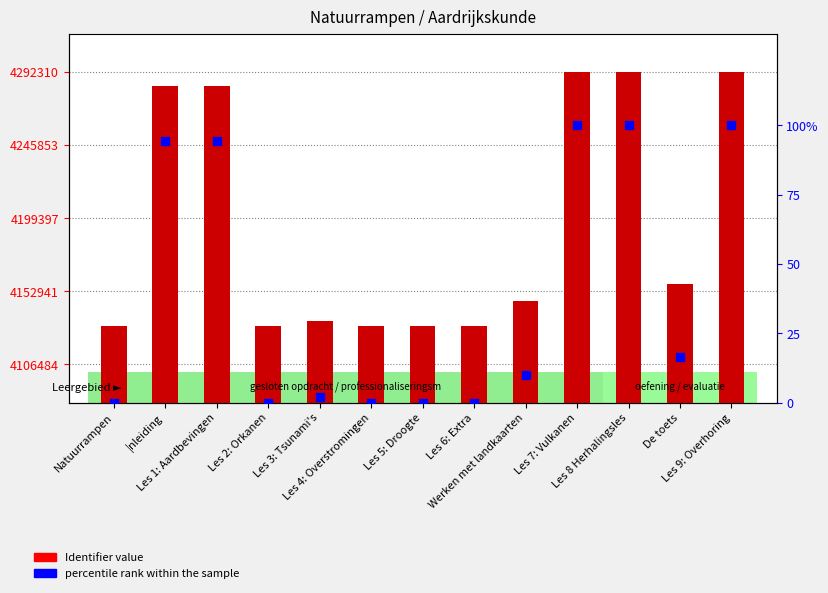

What is the total value across all series at Les 3: Tsunami's?

4133999.0